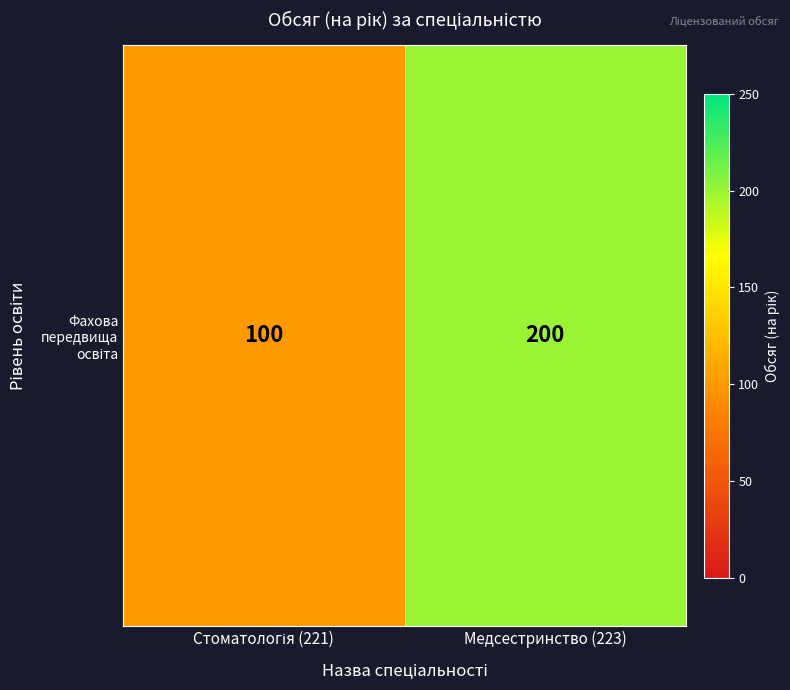

True or false: the data shows 200 at Медсестринство (223).

True